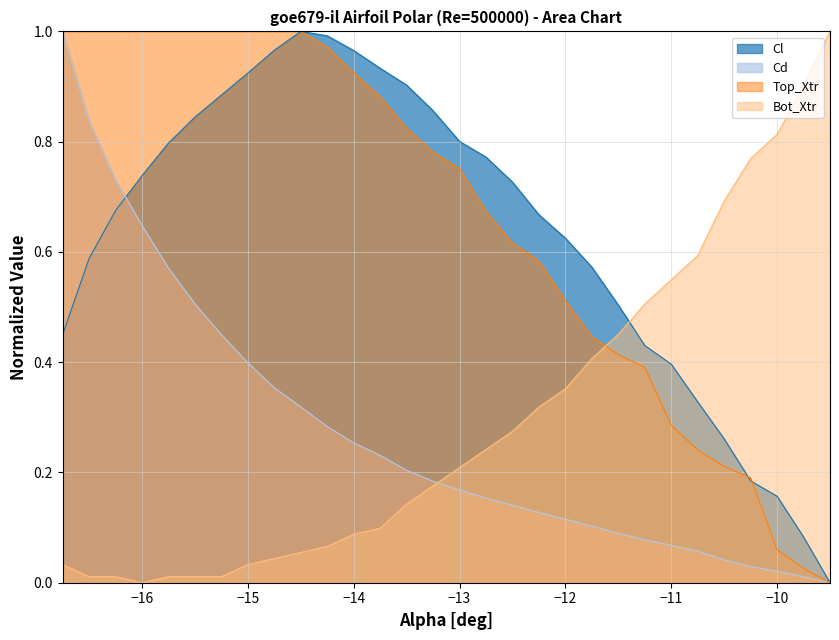

Does the chart have visible grid lines?

Yes